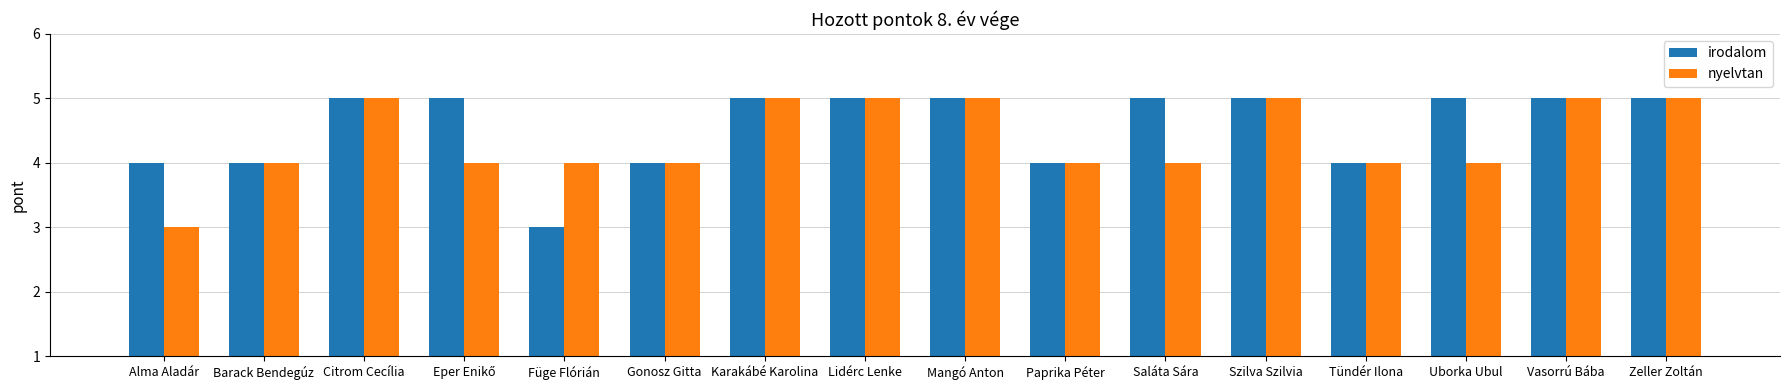

What is the approximate value of nyelvtan at Lidérc Lenke?

5